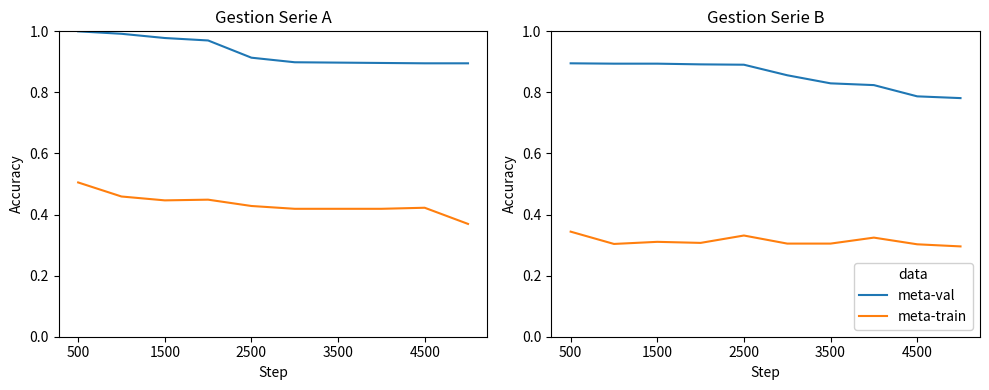

At which category does the chart reach its peak across all series?

500